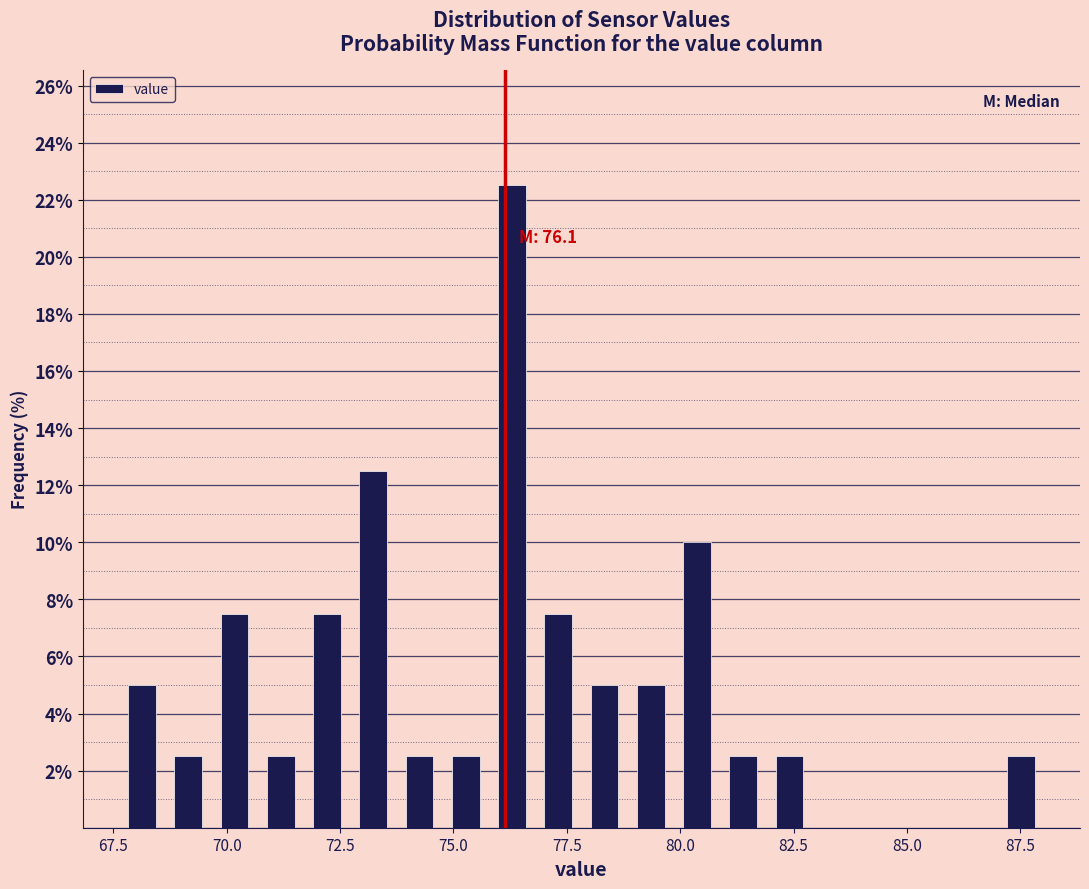

Around what value on the x-axis is the tallest bar? Give the approximate position of its centre, as read against the axis.

76.5